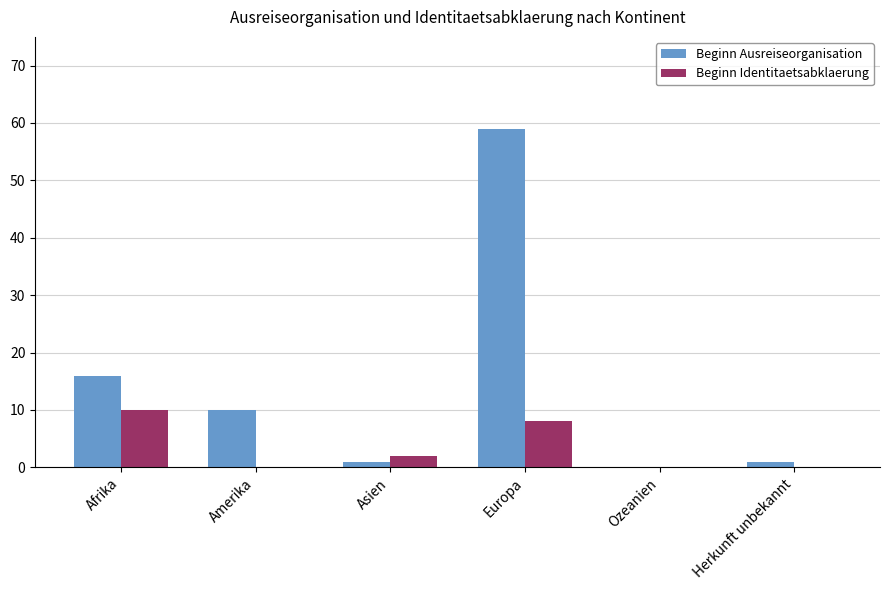

How many groups of bars are there?

6